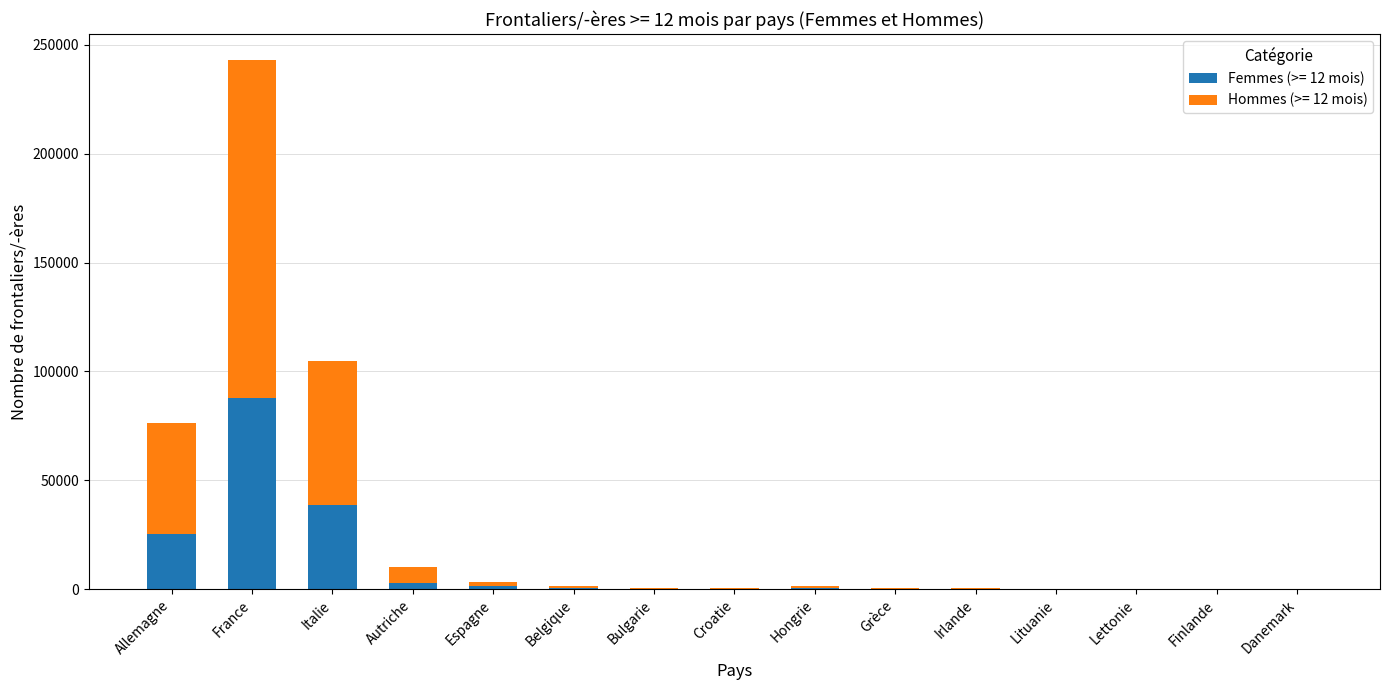

What is the total value across all series at Finlande?

103